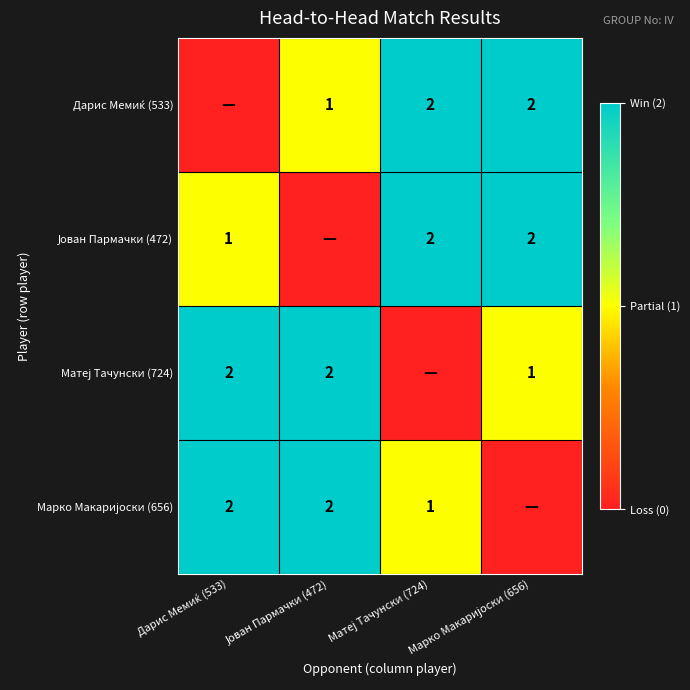

What is the difference between the highest and lowest values at Јован Пармачки (472)?

2